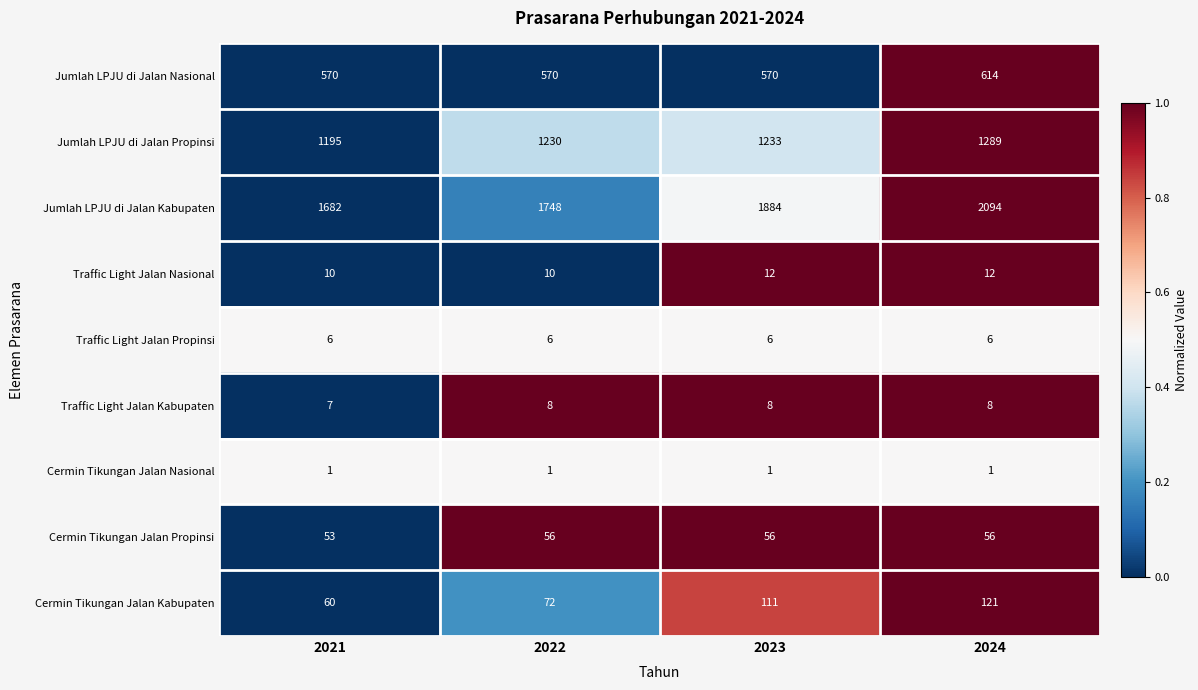

Which series has the widest spread of values?

Jumlah LPJU di Jalan Kabupaten